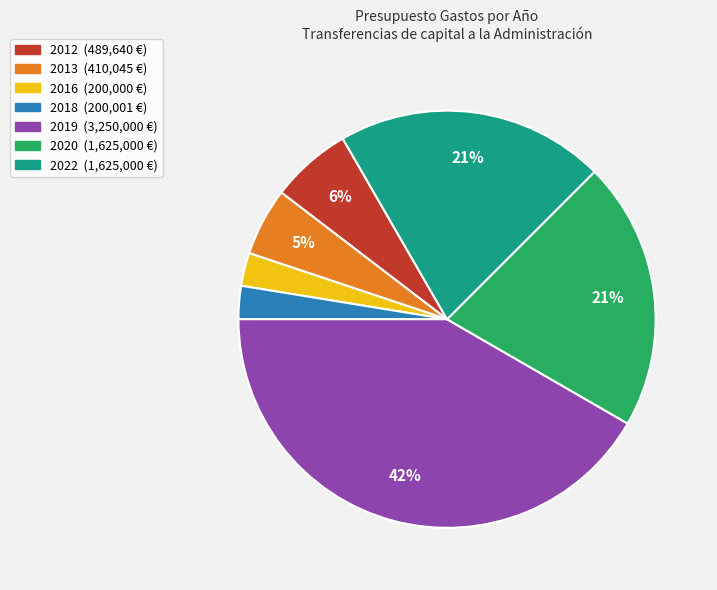

What is the largest slice in the pie chart?

2019